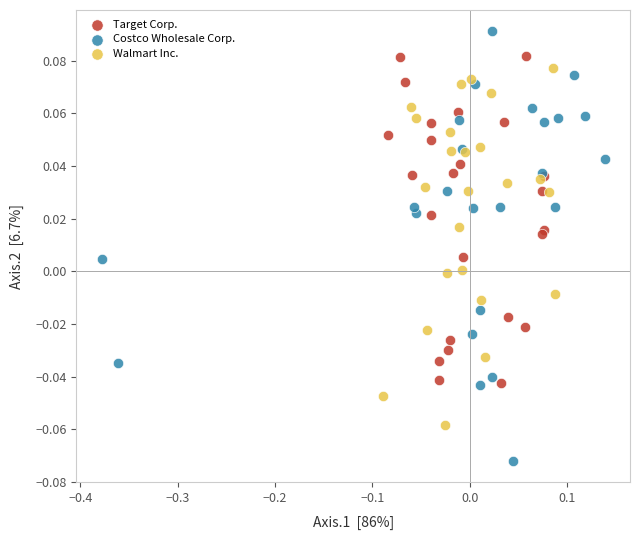

Which series has the widest spread of Y values?

Costco Wholesale Corp.